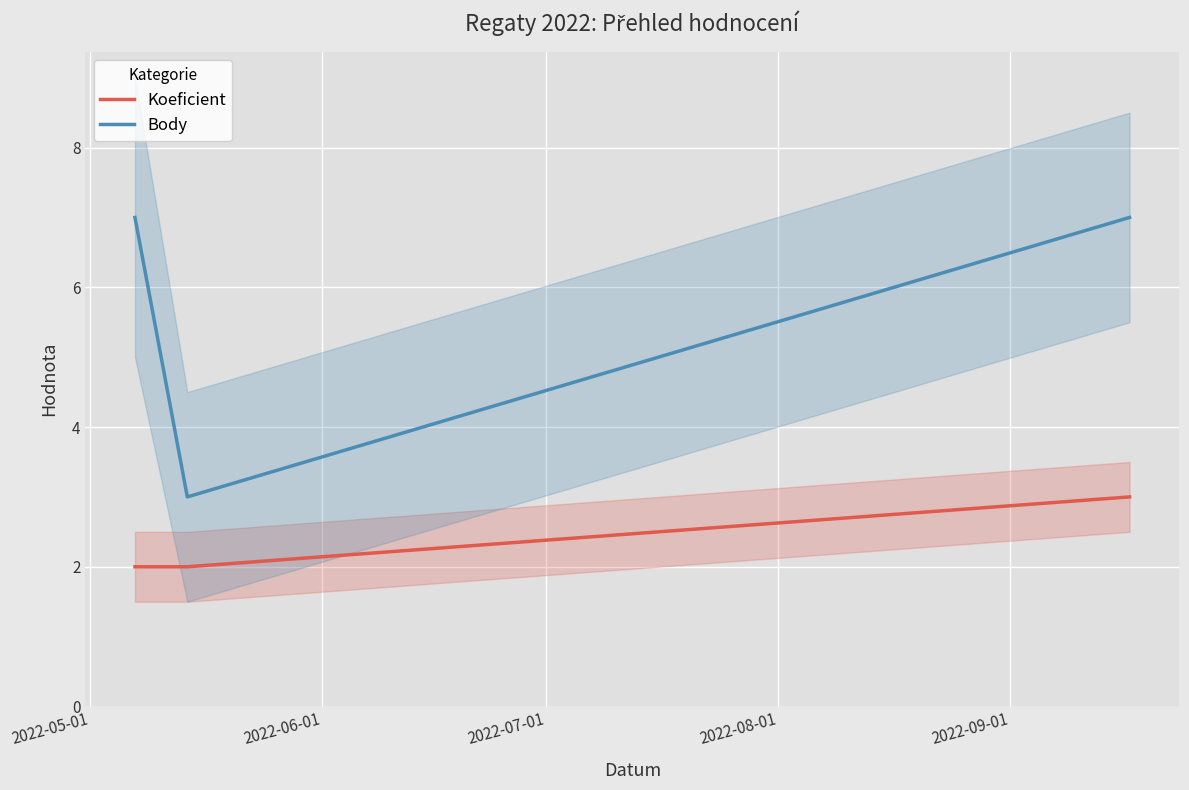

What is the highest value of the Koeficient series?

3